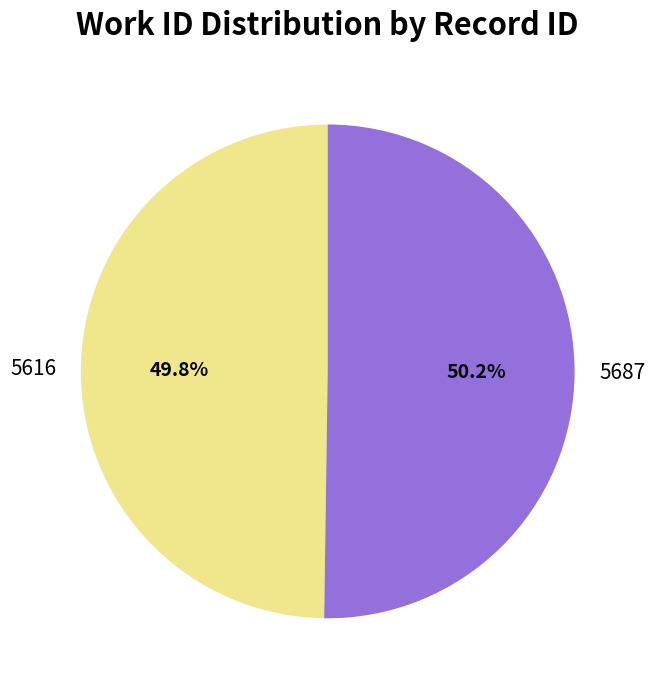

Is there a majority slice in this chart?

Yes